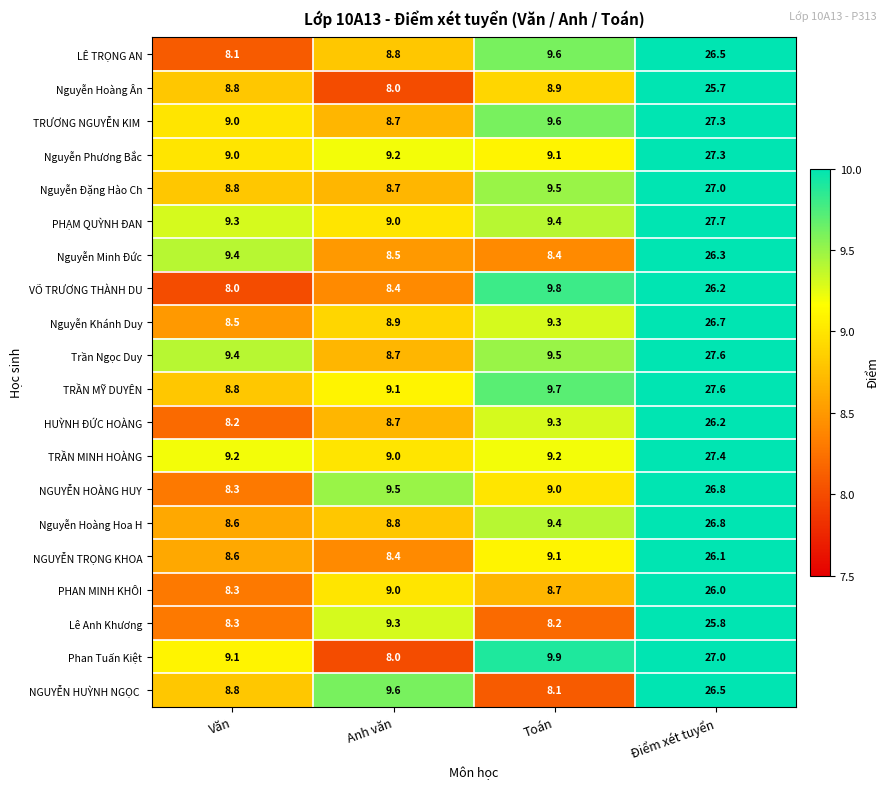

What is the average value of the Nguyễn Đặng Hào Ch series?

13.5